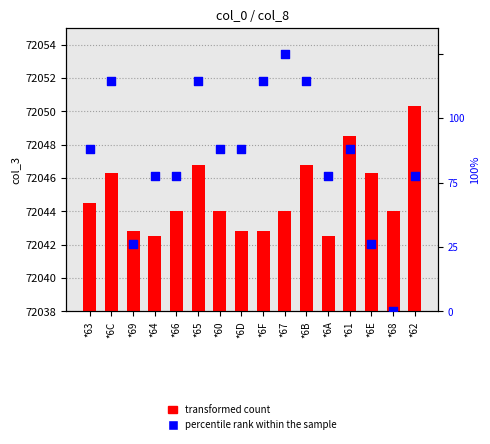

Which series reaches the minimum Y coordinate?

percentile rank within the sample